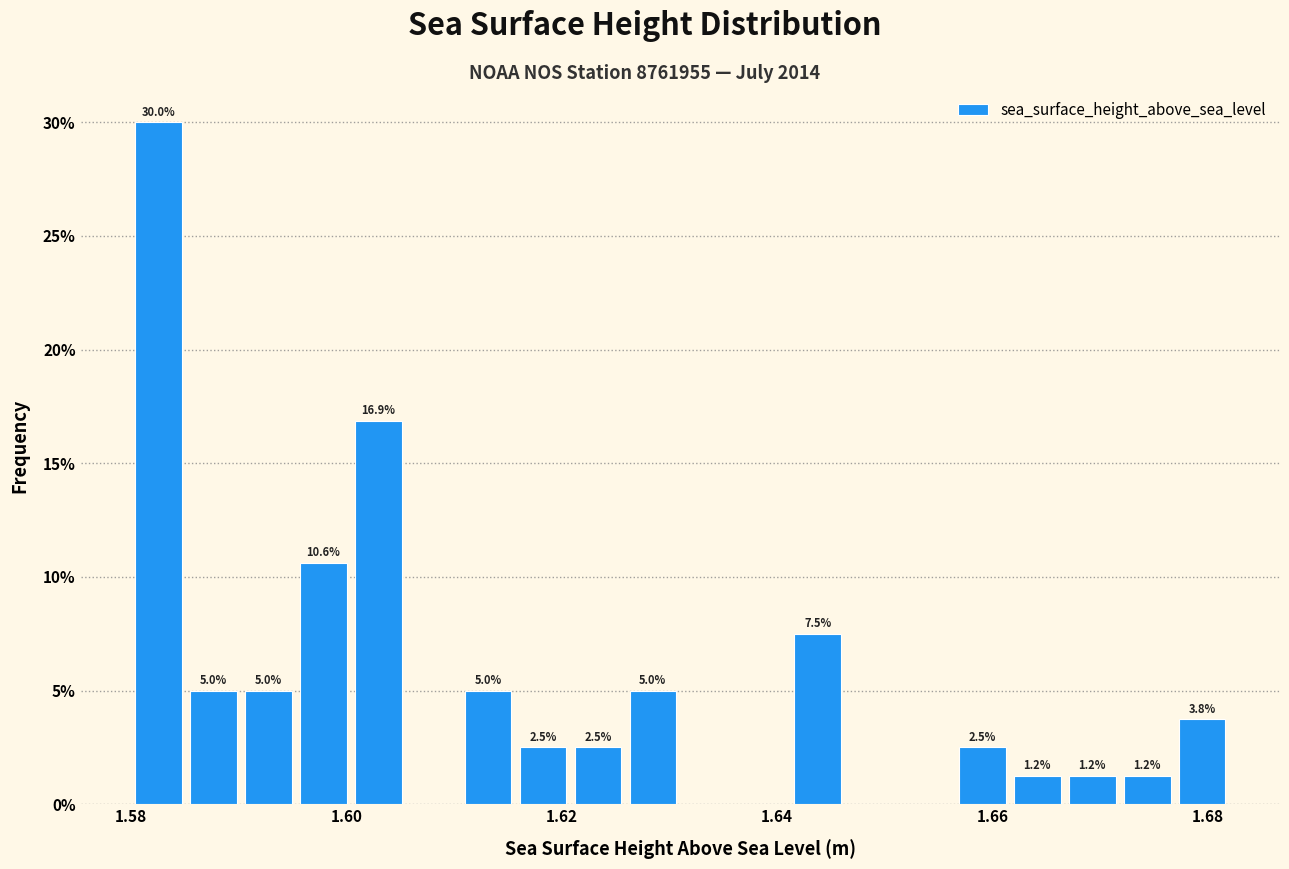

Around what value on the x-axis is the tallest bar? Give the approximate position of its centre, as read against the axis.

1.582